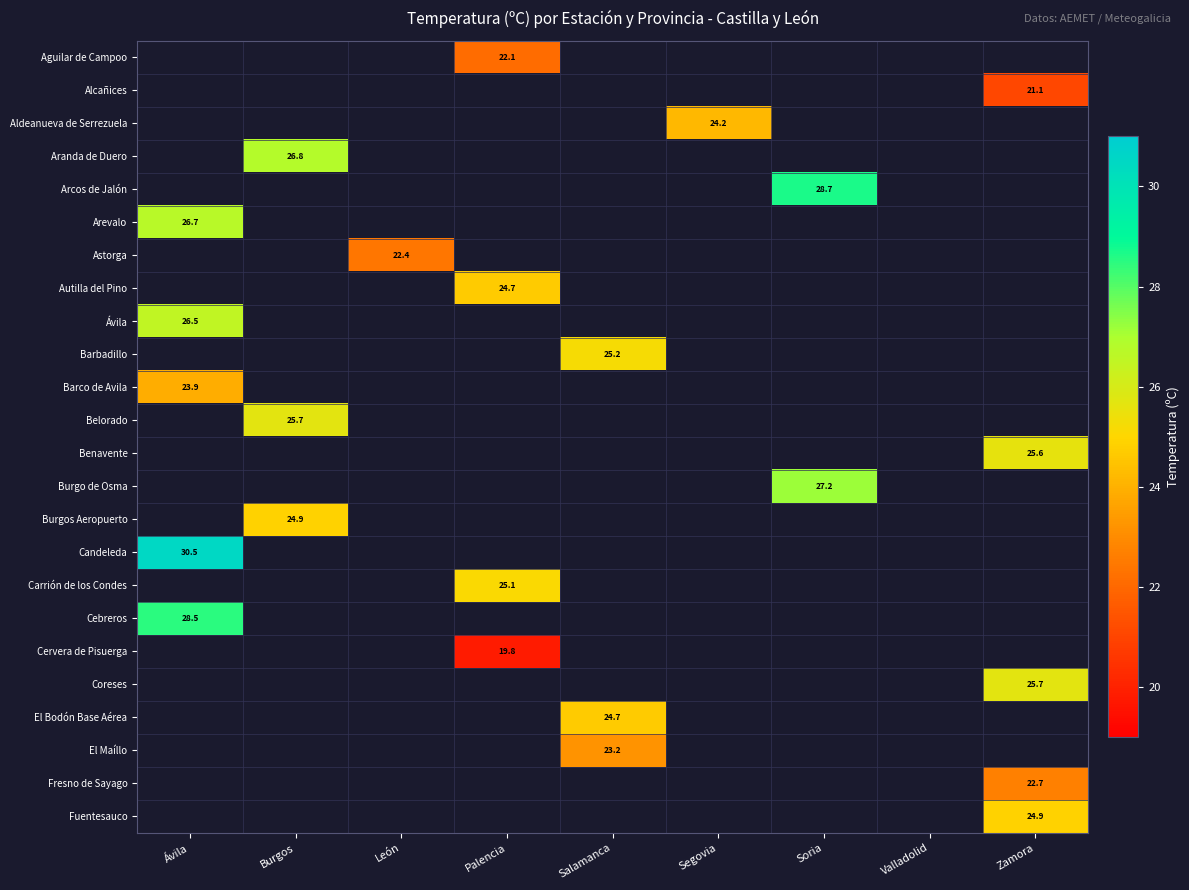

Is it true that Burgos Aeropuerto equals 24.9 at Burgos?

True